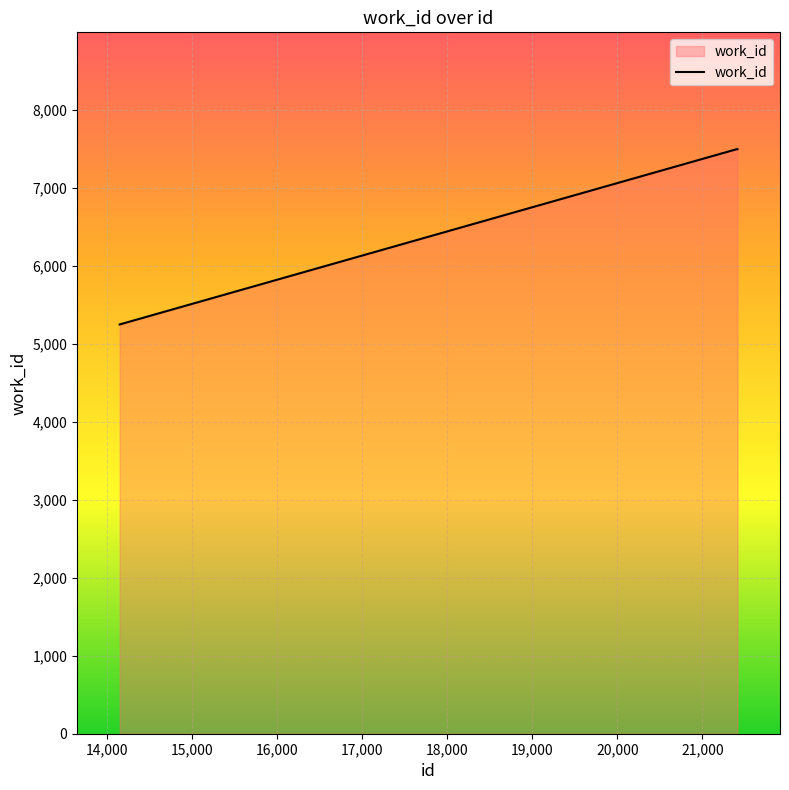

What is the difference between the second highest and minimum values?

2248